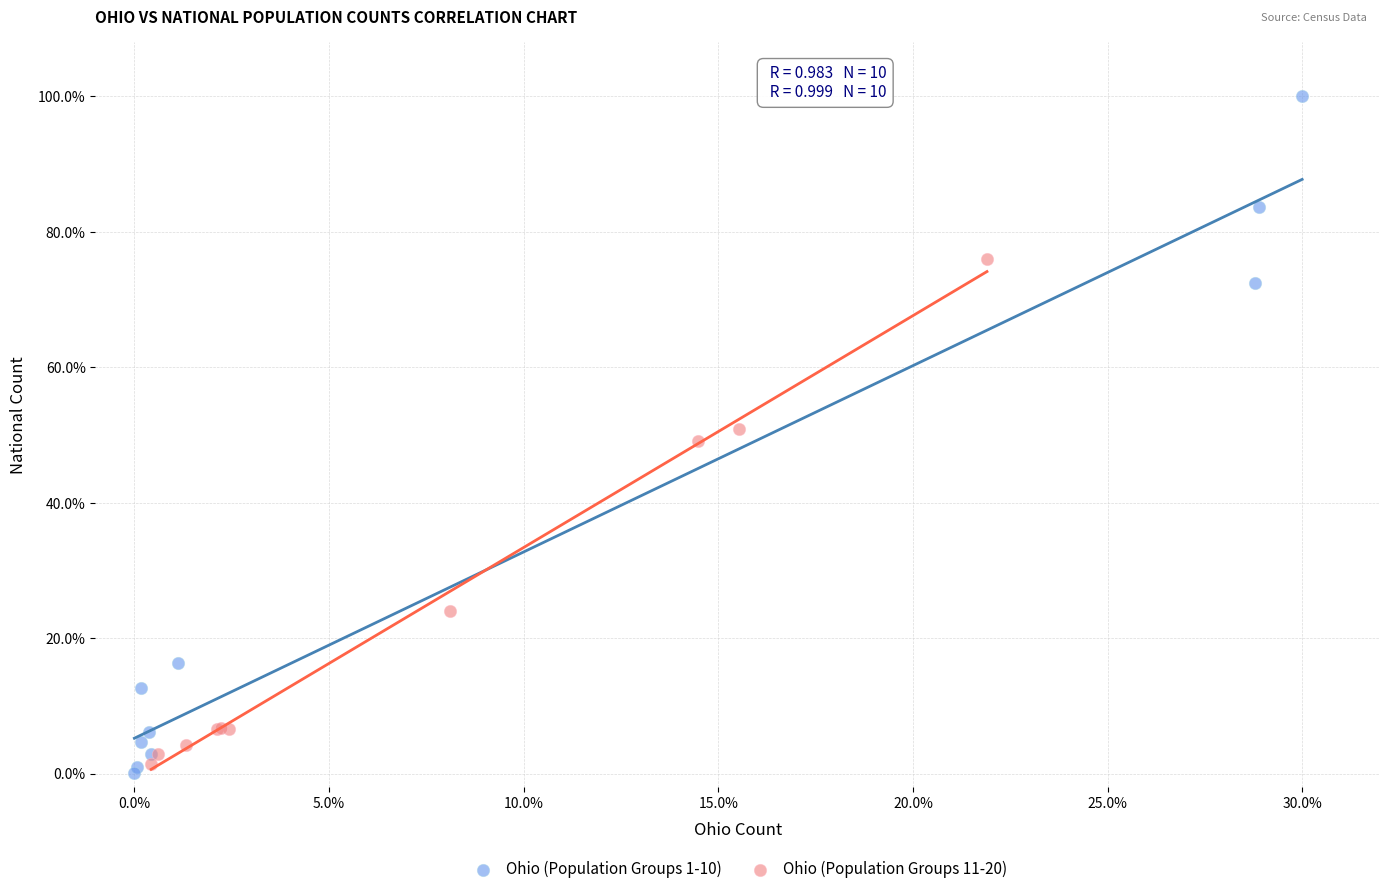

Which series has the largest Y range (max minus min)?

Ohio (Population Groups 1-10)